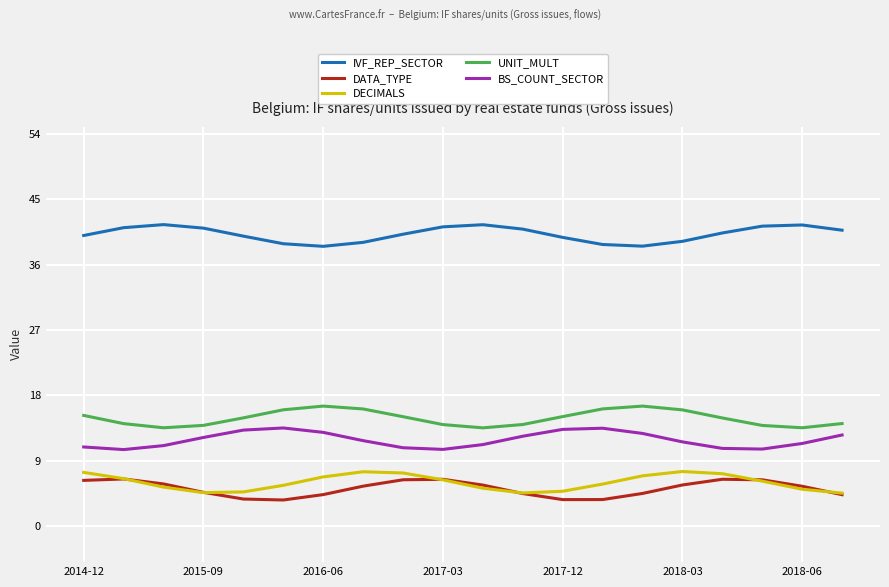

True or false: DATA_TYPE and IVF_REP_SECTOR cross at least once.

False